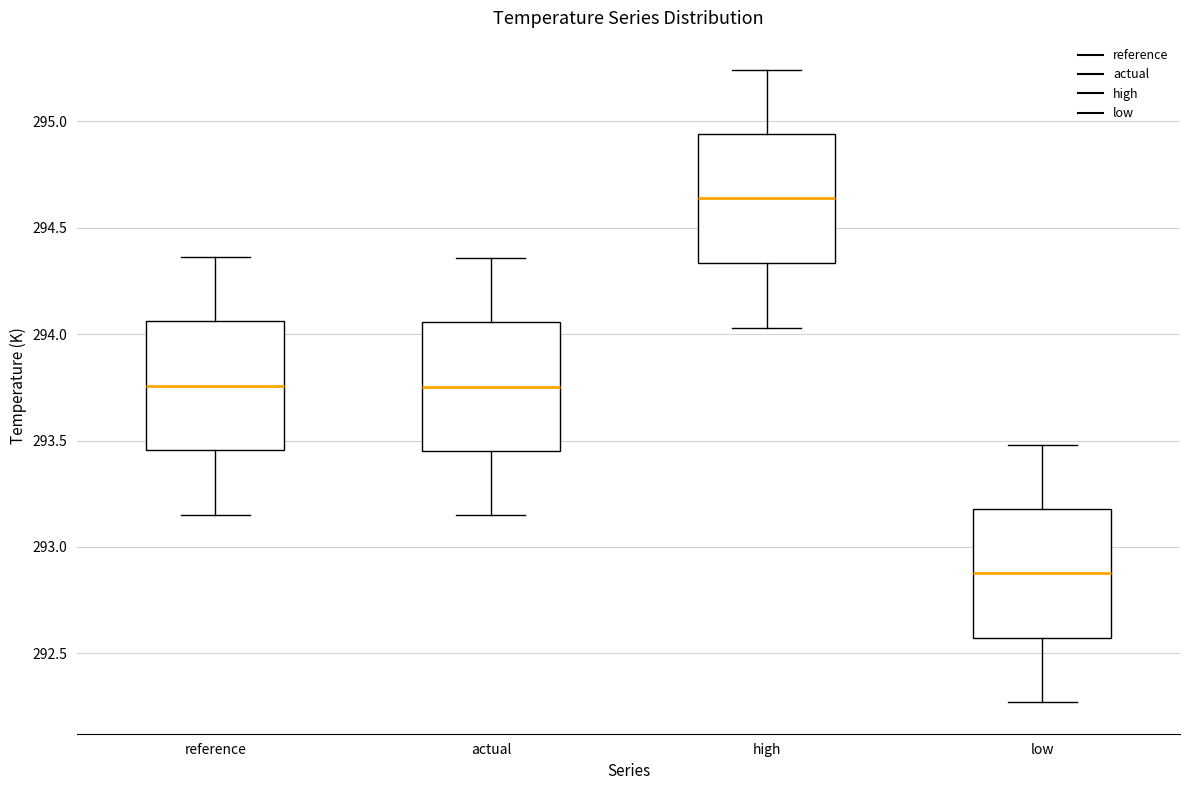

Where does the lower whisker of the box for reference end on the y-axis? The values are not printed on the chart, so give them approximately, as read against the axis.

293.15